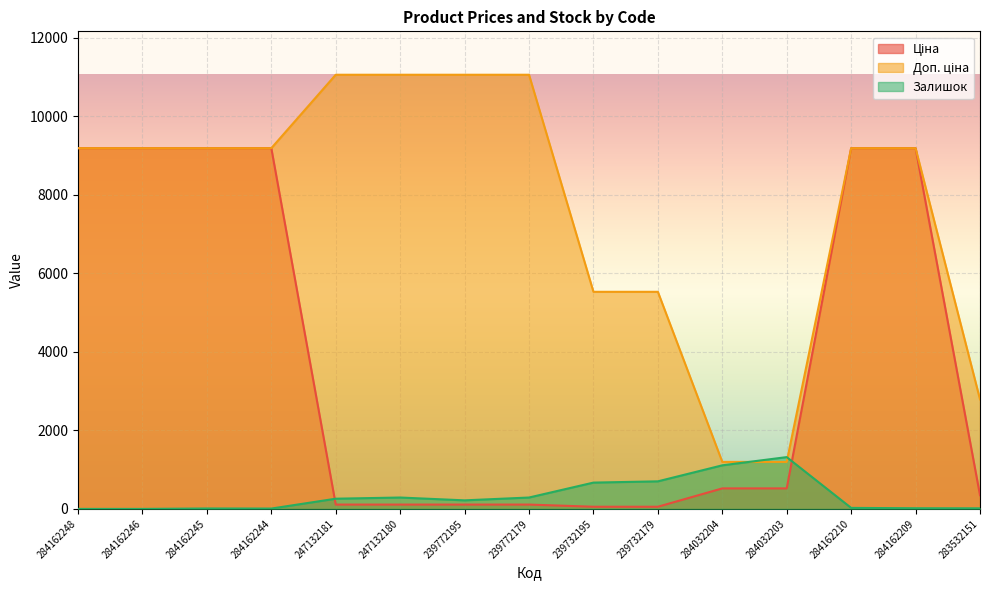

What is the sum of all Залишок values?

4937.0